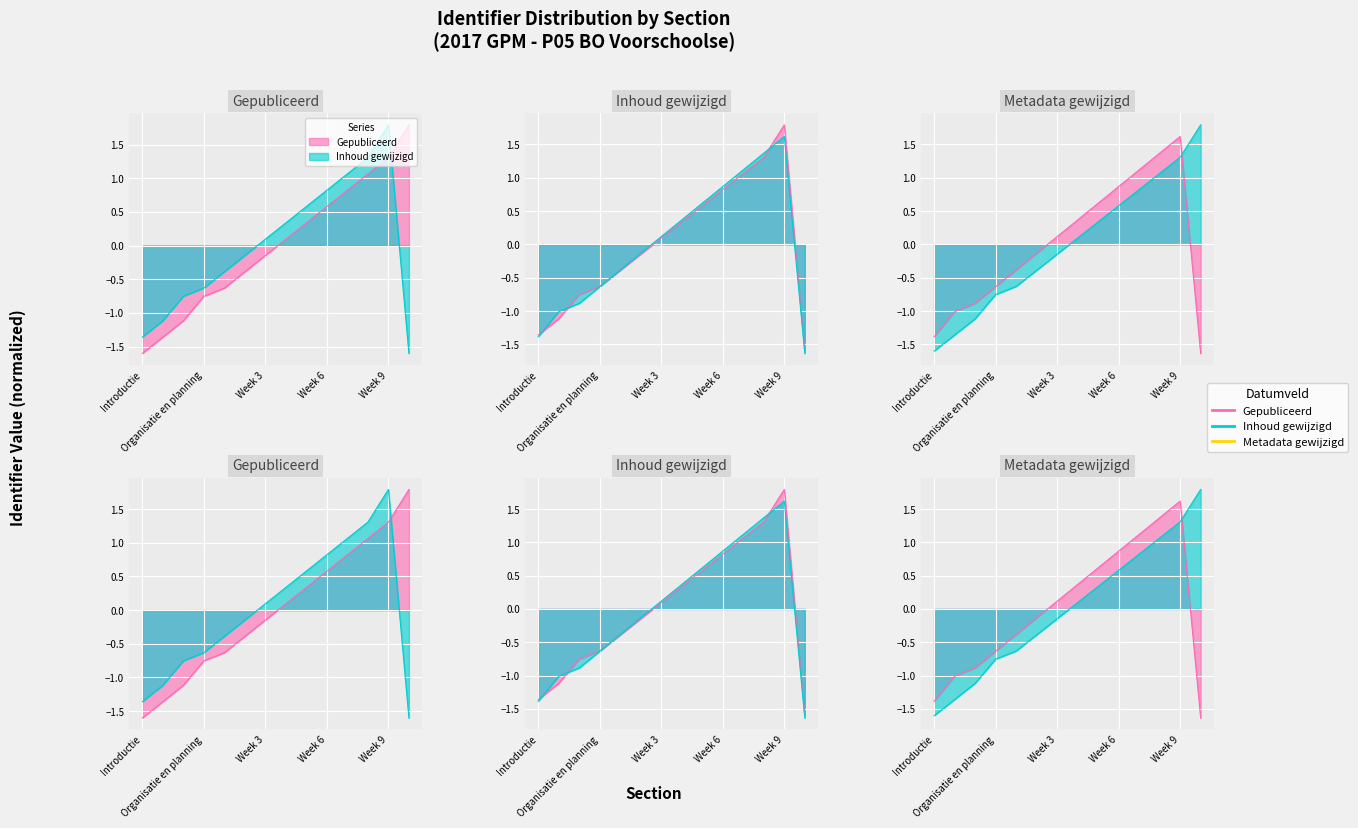

How many negative values does the Identifier series have?

7